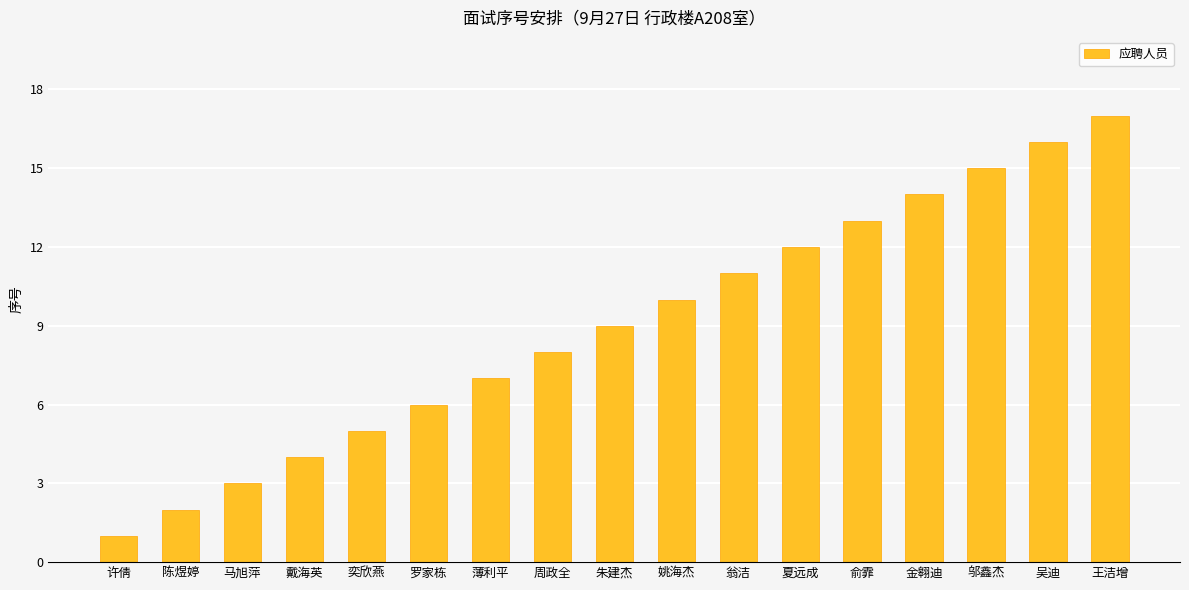

Read the value at 马旭萍.

3